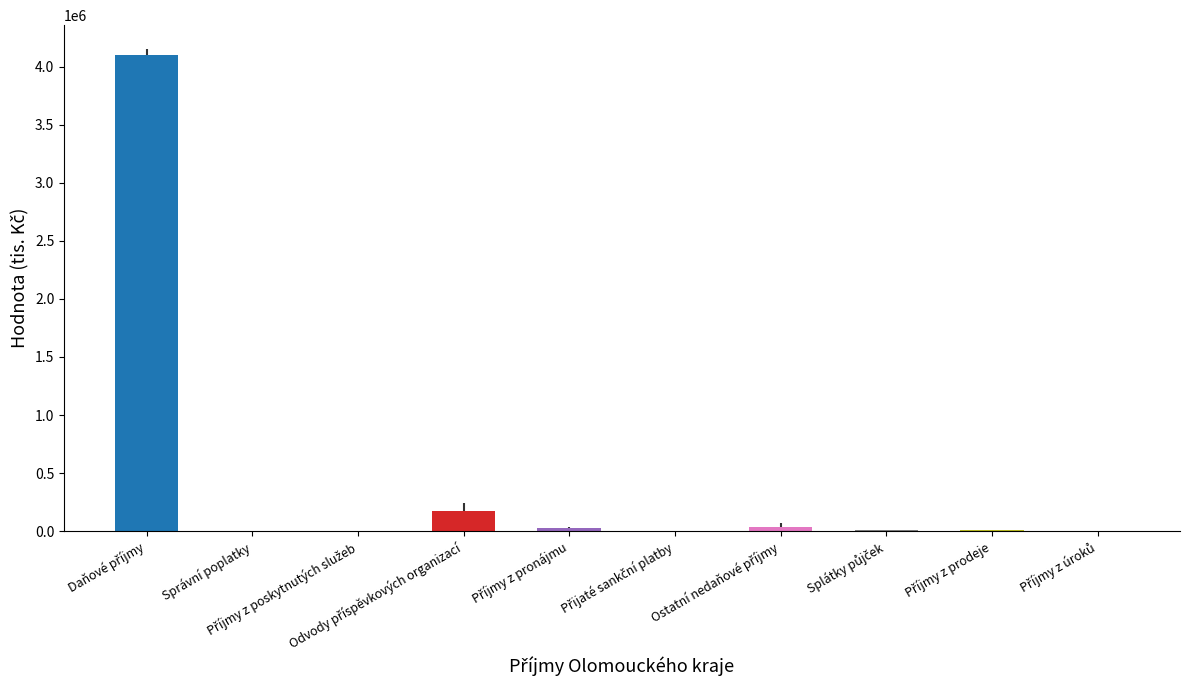

What position from the left is Příjmy z prodeje?

9